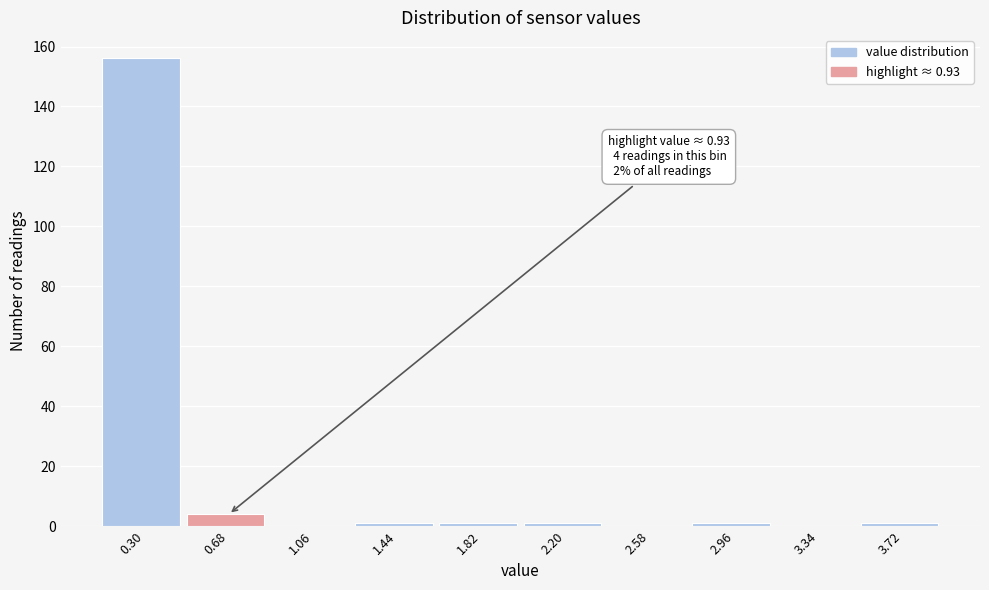

Reading right to left, what are all the values shown in this chart?

3.72=1	3.34=0	2.96=1	2.58=0	2.20=1	1.82=1	1.44=1	1.06=0	0.68=4	0.30=156